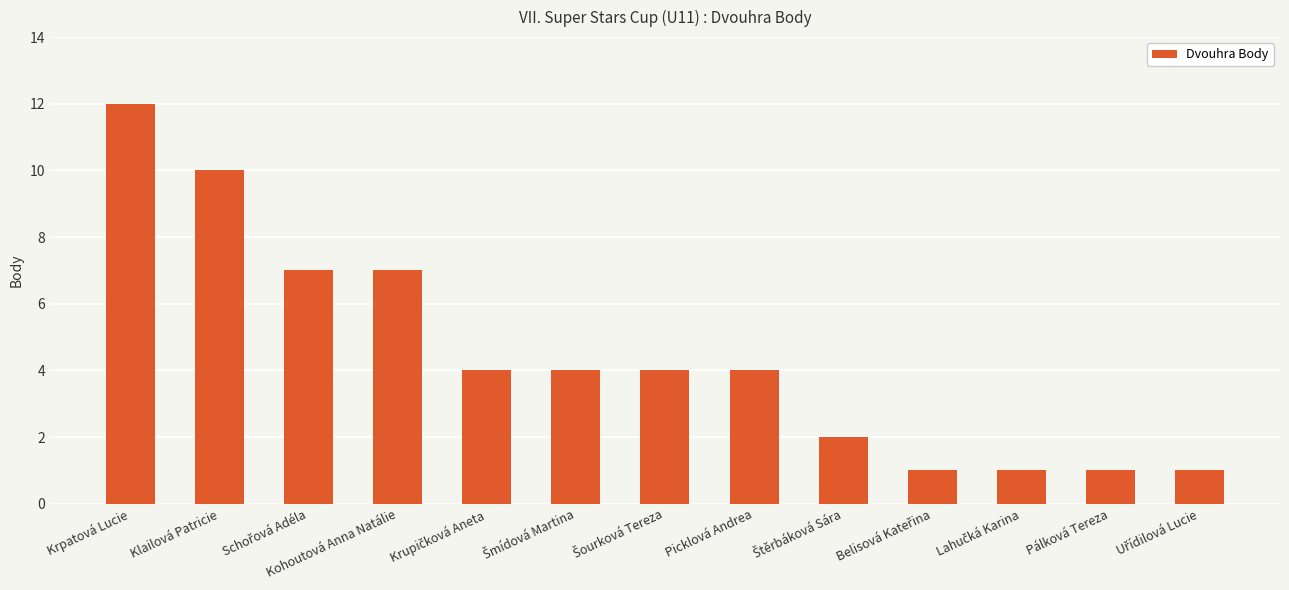

What is the value of the 2nd bar from the left?

10